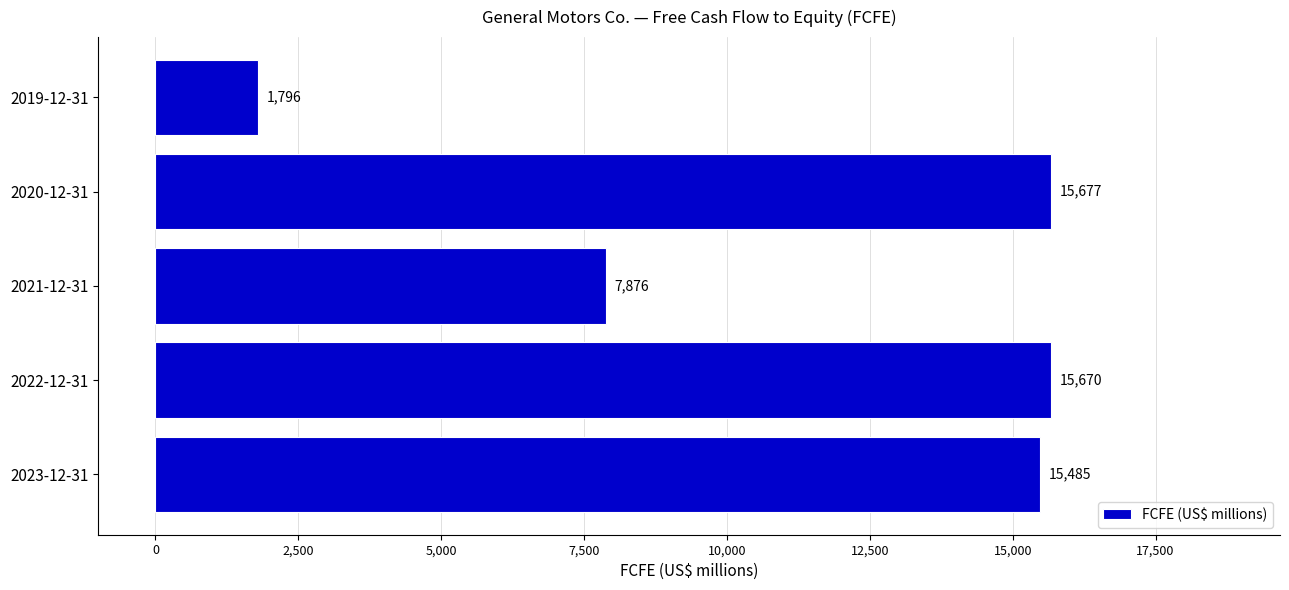

Reading bottom to top, transcribe all the data shown in this chart.

15485	15670	7876	15677	1796